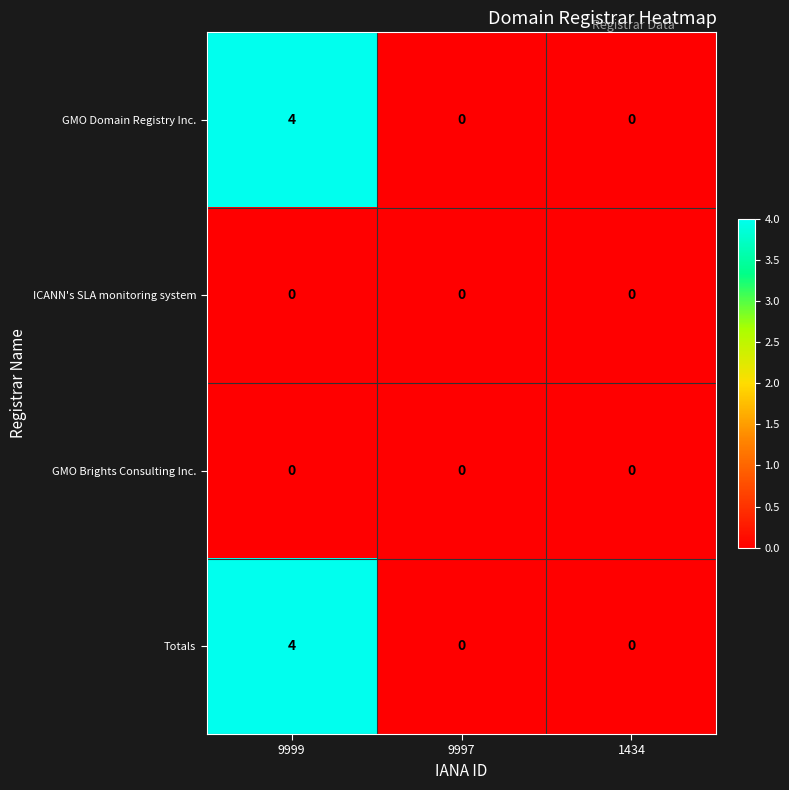

Is the value of GMO Brights Consulting Inc. at 9997 greater than the value of GMO Domain Registry Inc. at 9999?

No